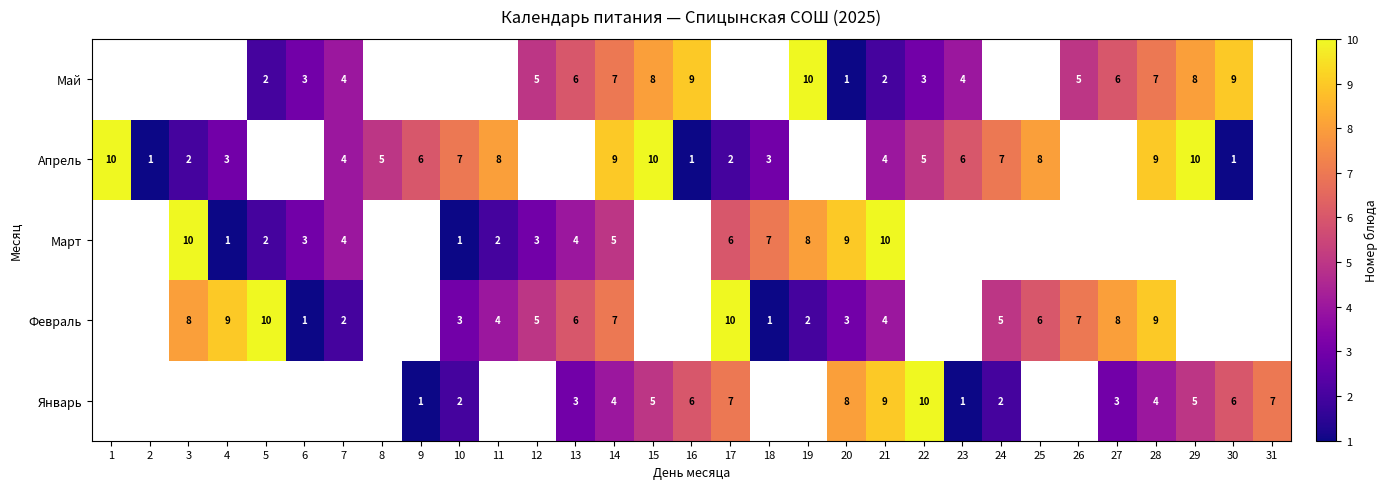

The value of Май at 26 is 5. True or false?

True